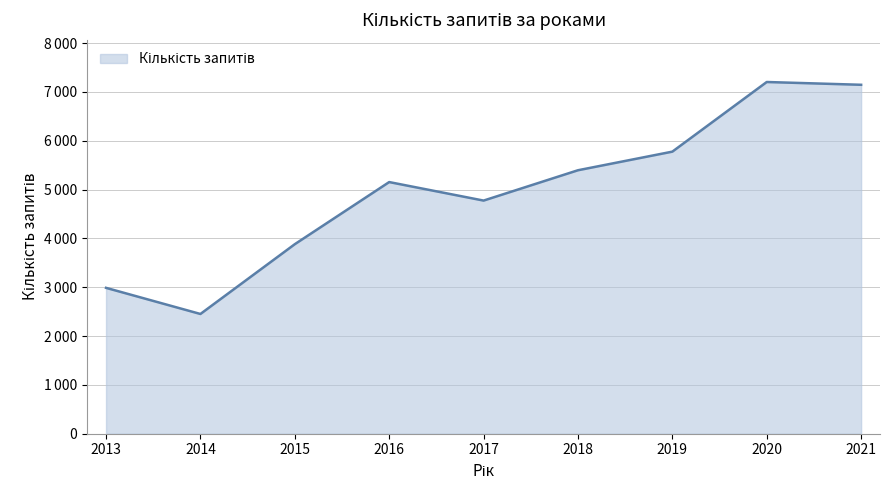

Is this an area chart (filled region under the line)?

Yes